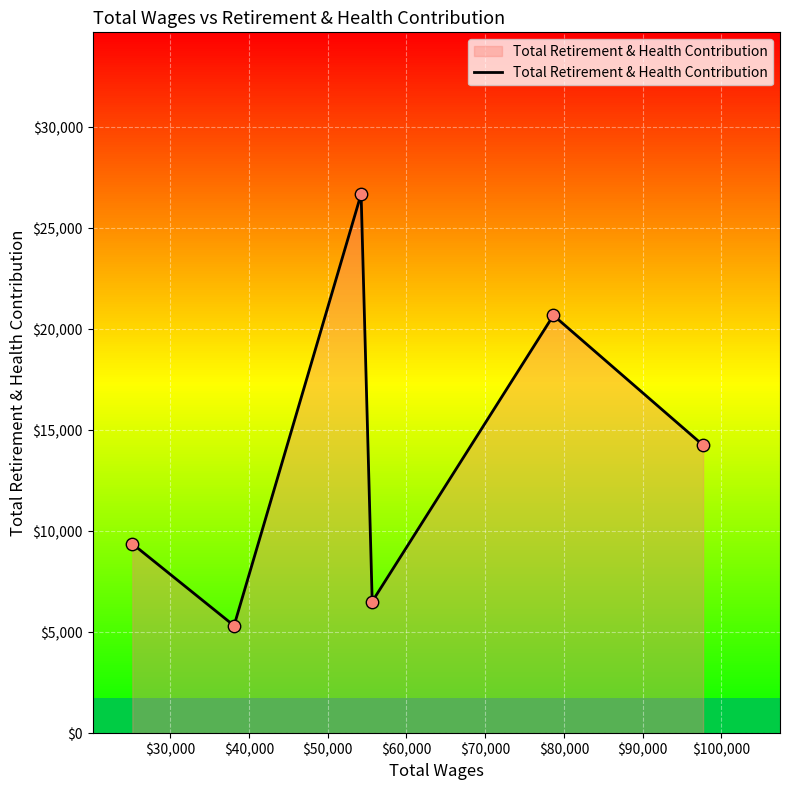

How many interior local valleys (lower than both neighbors) does the data have?

2